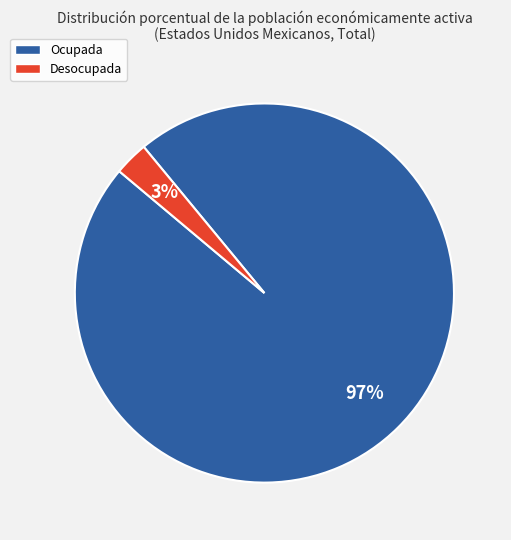

What percentage is the Desocupada slice, to the nearest percent?

3%